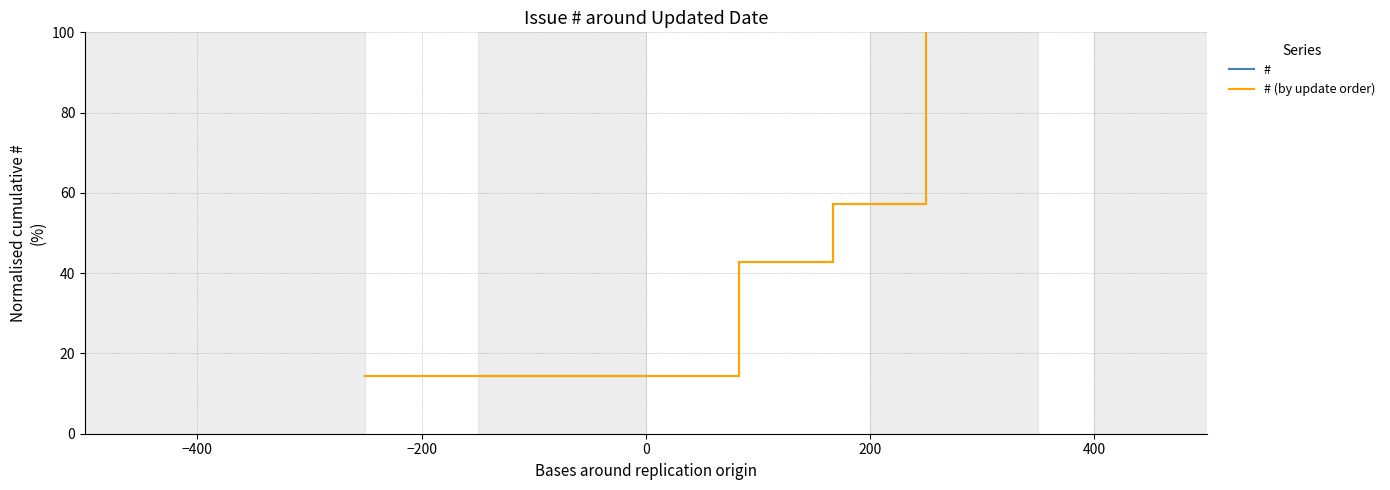

What is the difference between the maximum and minimum values in the # (by update order) series?

85.7